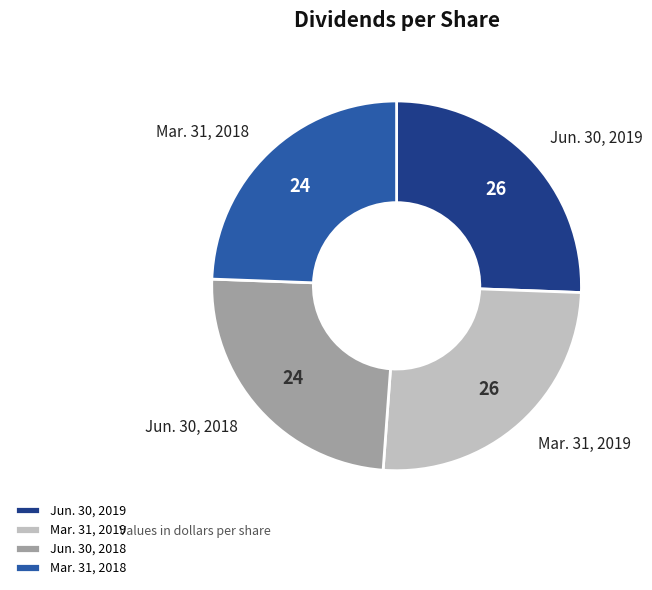

Combined, do Mar. 31, 2018 and Jun. 30, 2018 account for over 50%?

No